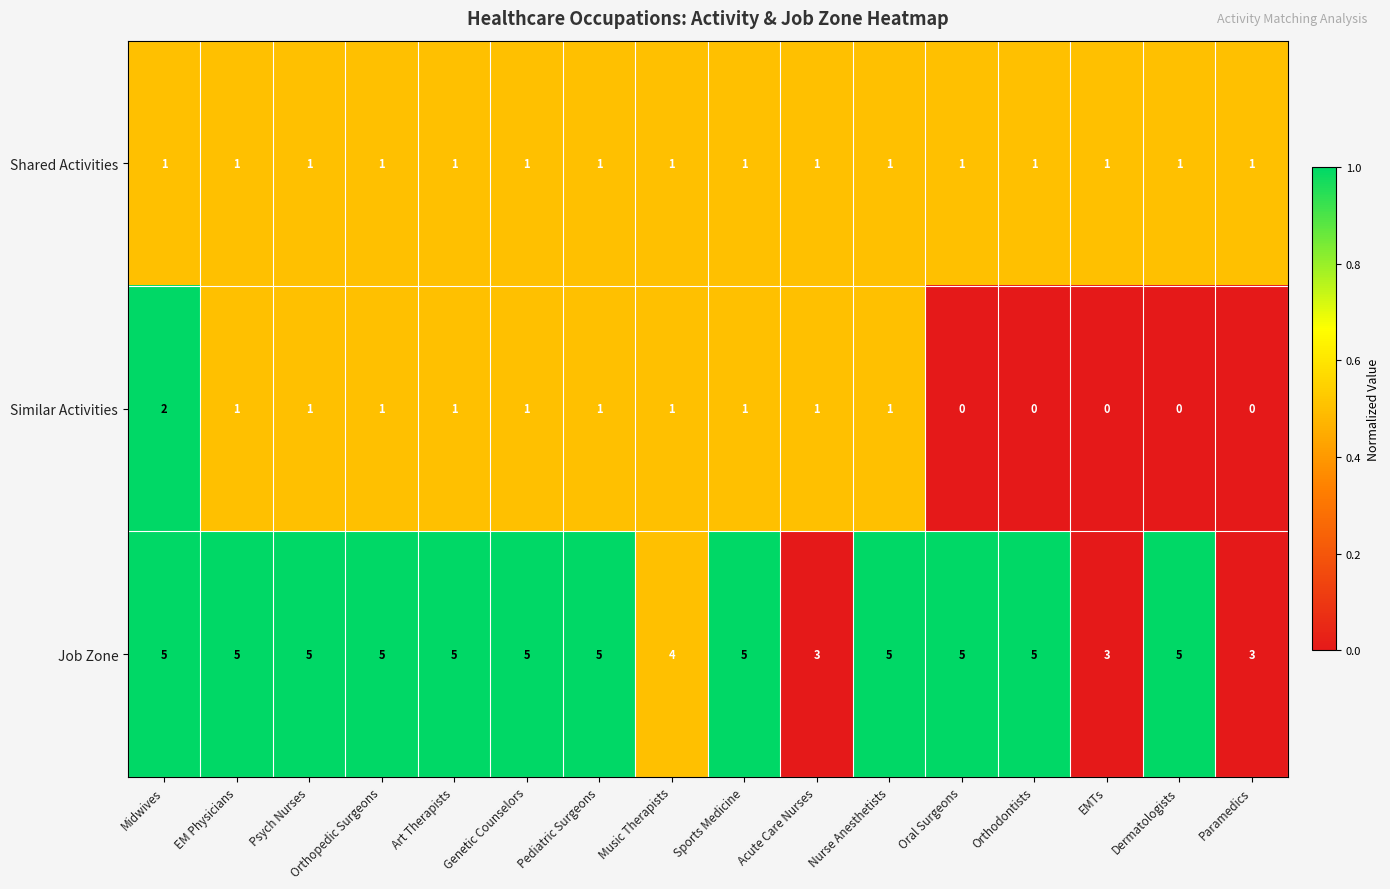

What is the sum of all Job Zone values?

73